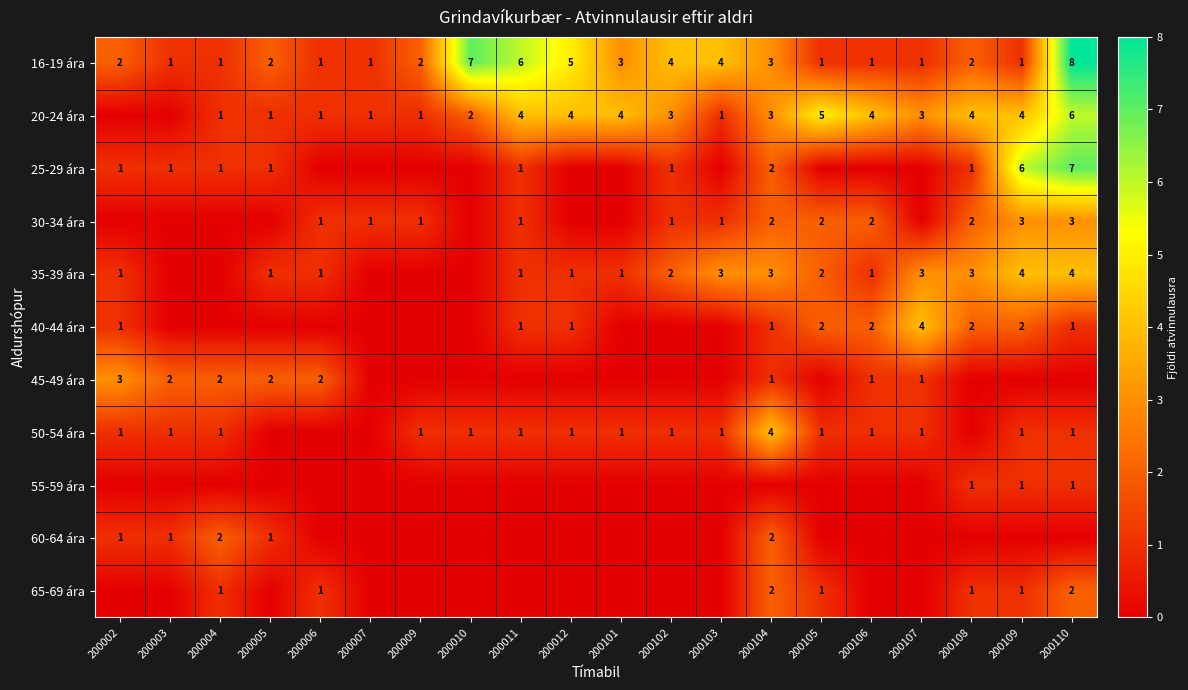

At which category is the sum across all series the highest?

200110